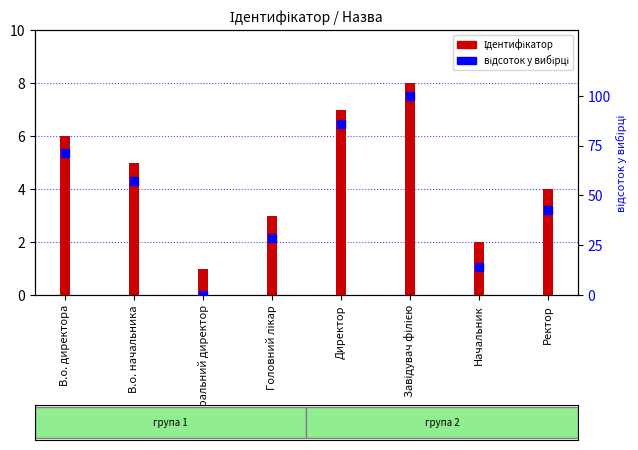

What are all the series names shown in the legend?

Ідентифікатор, відсоток у вибірці